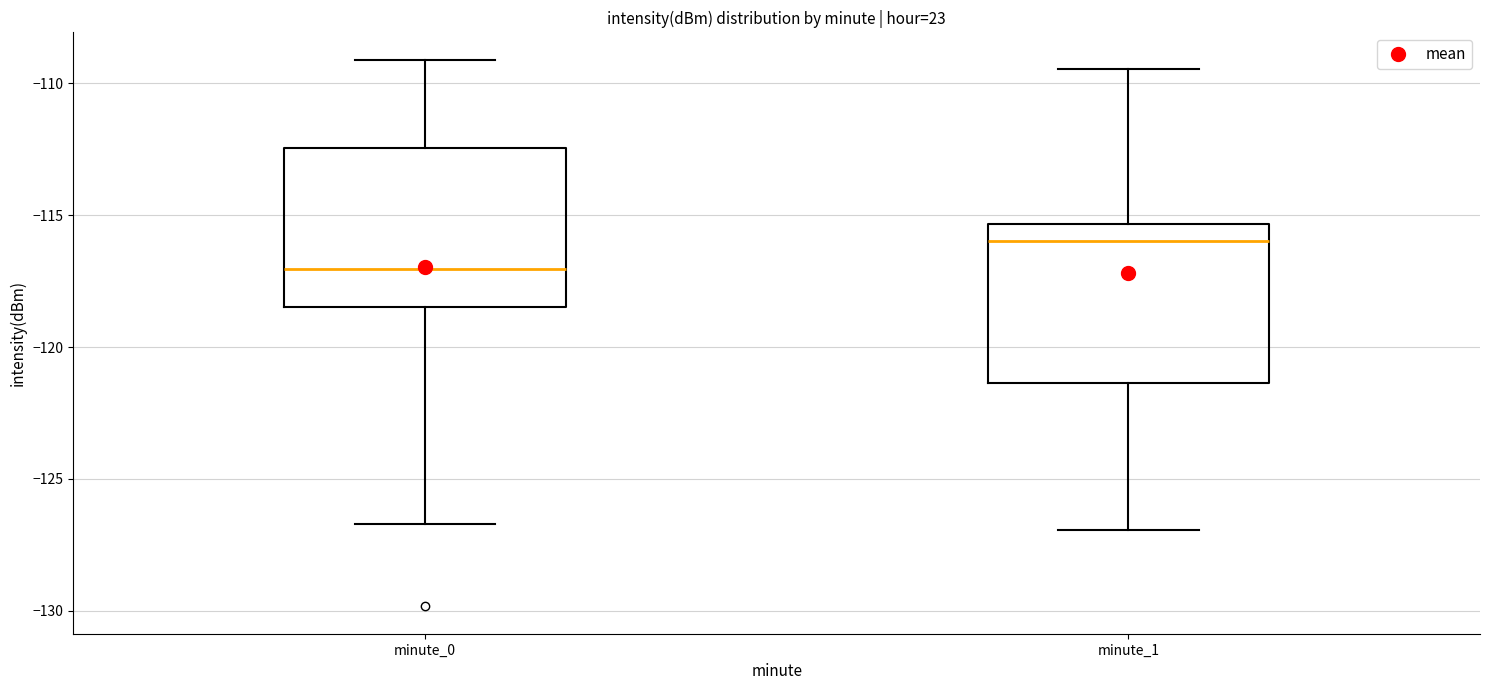

Where is the upper edge of the box for minute_0 on the y-axis? The values are not printed on the chart, so give them approximately, as read against the axis.

-112.5